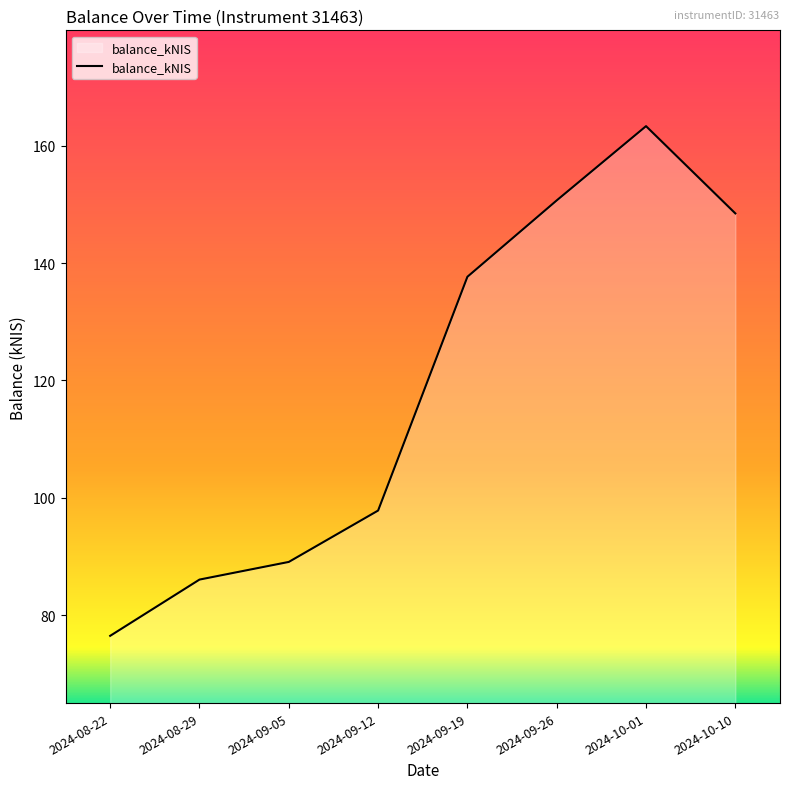

What is the sum of all values?

949.5